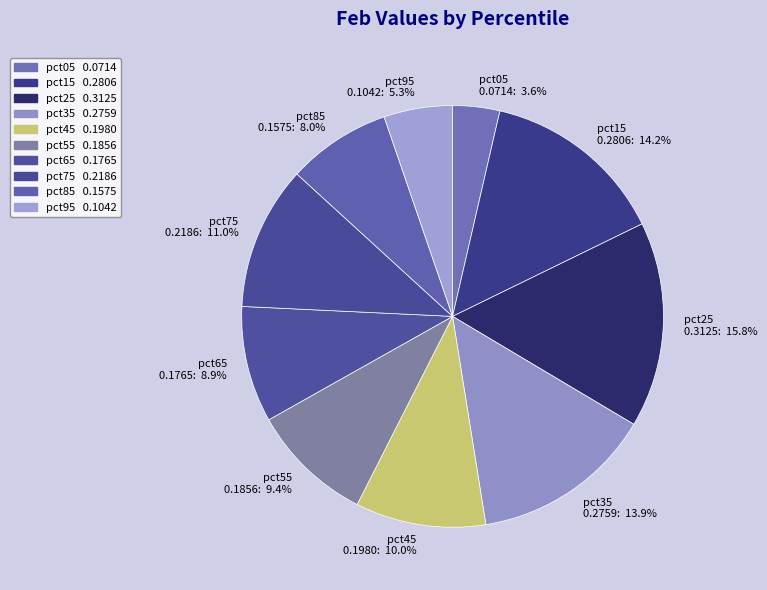

Does pct75 represent more than half of the total?

No